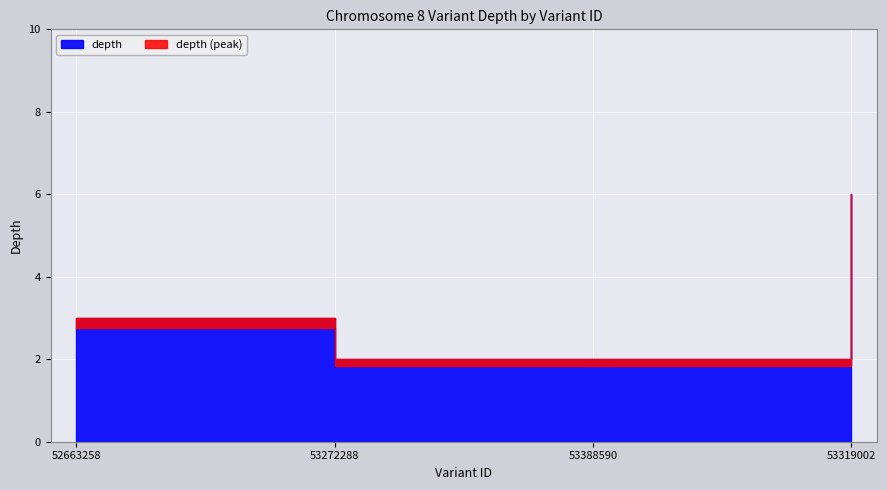

Is the value of stop at 53319002 greater than the value of start at 53388590?

Yes